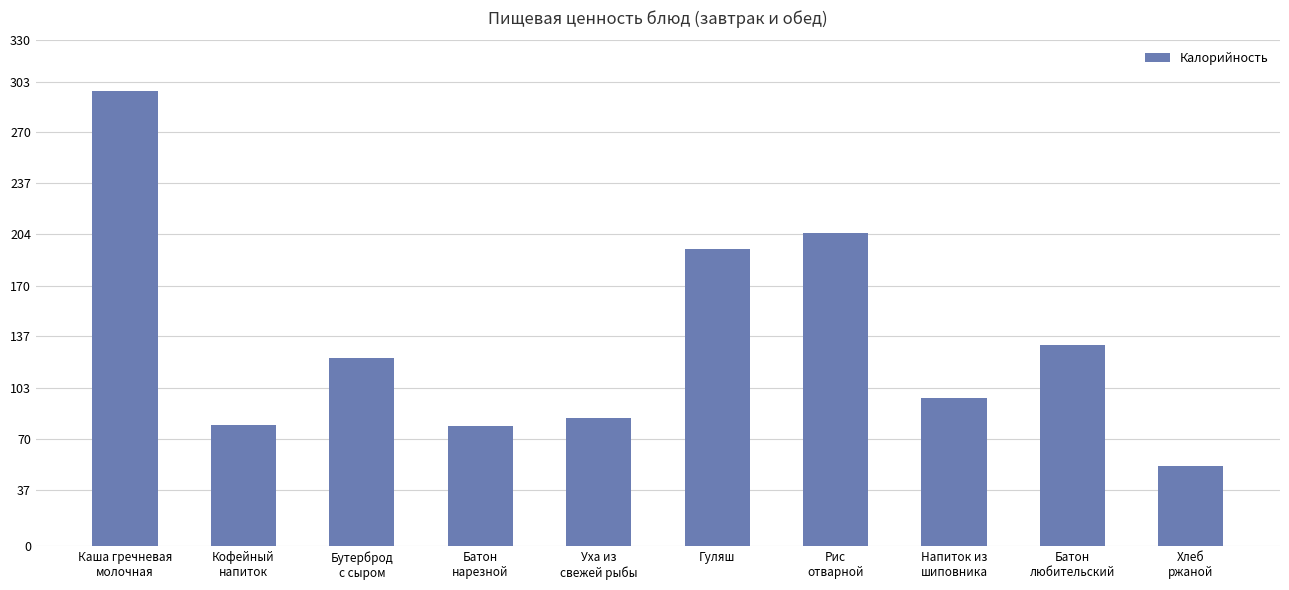

True or false: the data shows 79.0 at Кофейный
напиток.

True